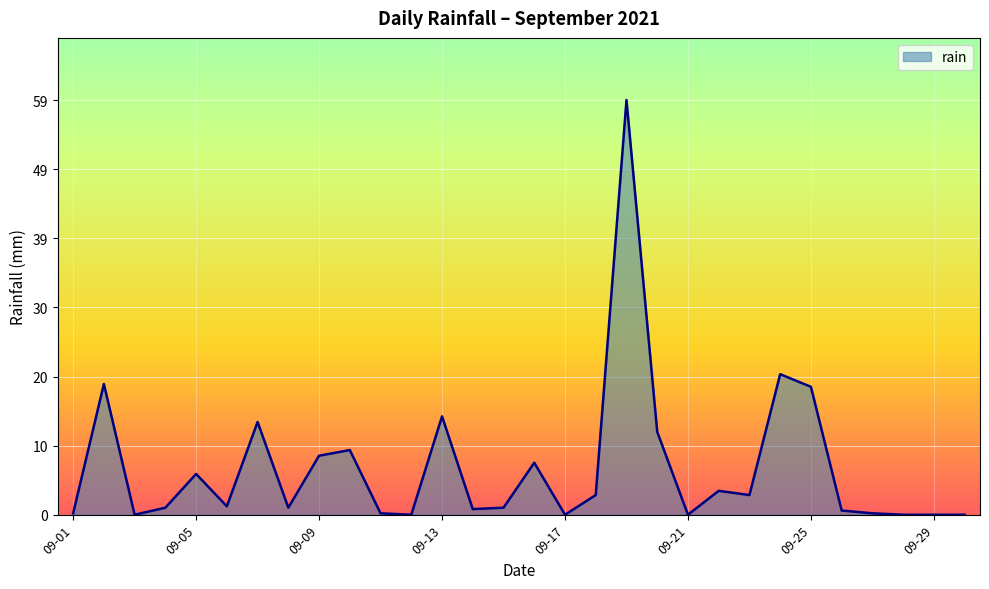

What is the difference between the maximum and minimum values?

59.0